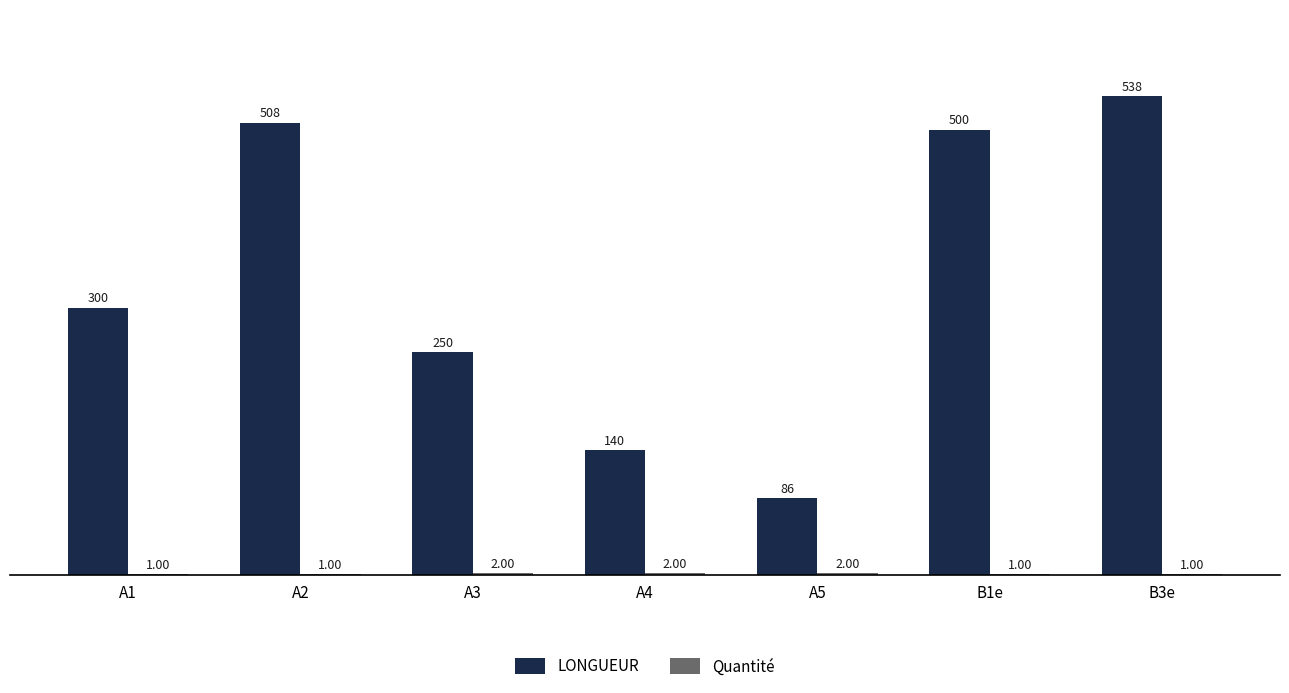

What is the sum of the LONGUEUR values at A5 and A1?

386